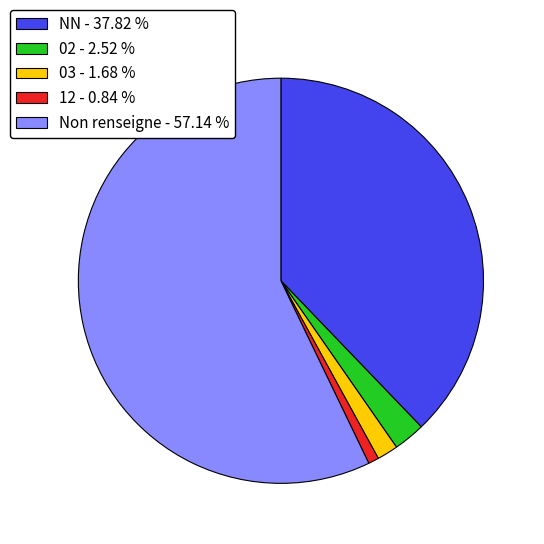

Rank the categories by value from highest to lowest.

Non renseigne - 57.14 %, NN - 37.82 %, 02 - 2.52 %, 03 - 1.68 %, 12 - 0.84 %